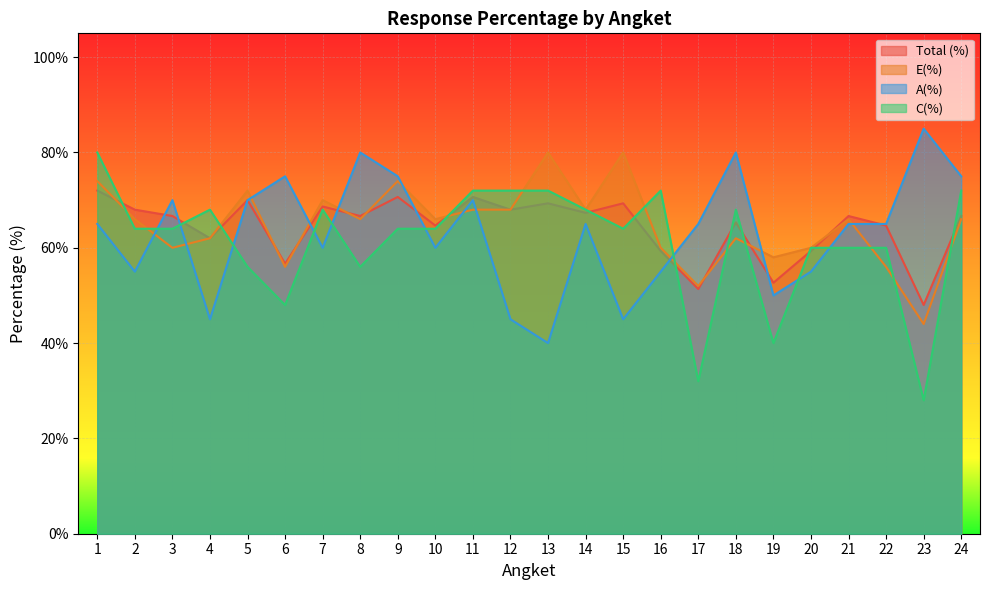

What is the spread (max minus min) of values at 4?

0.2